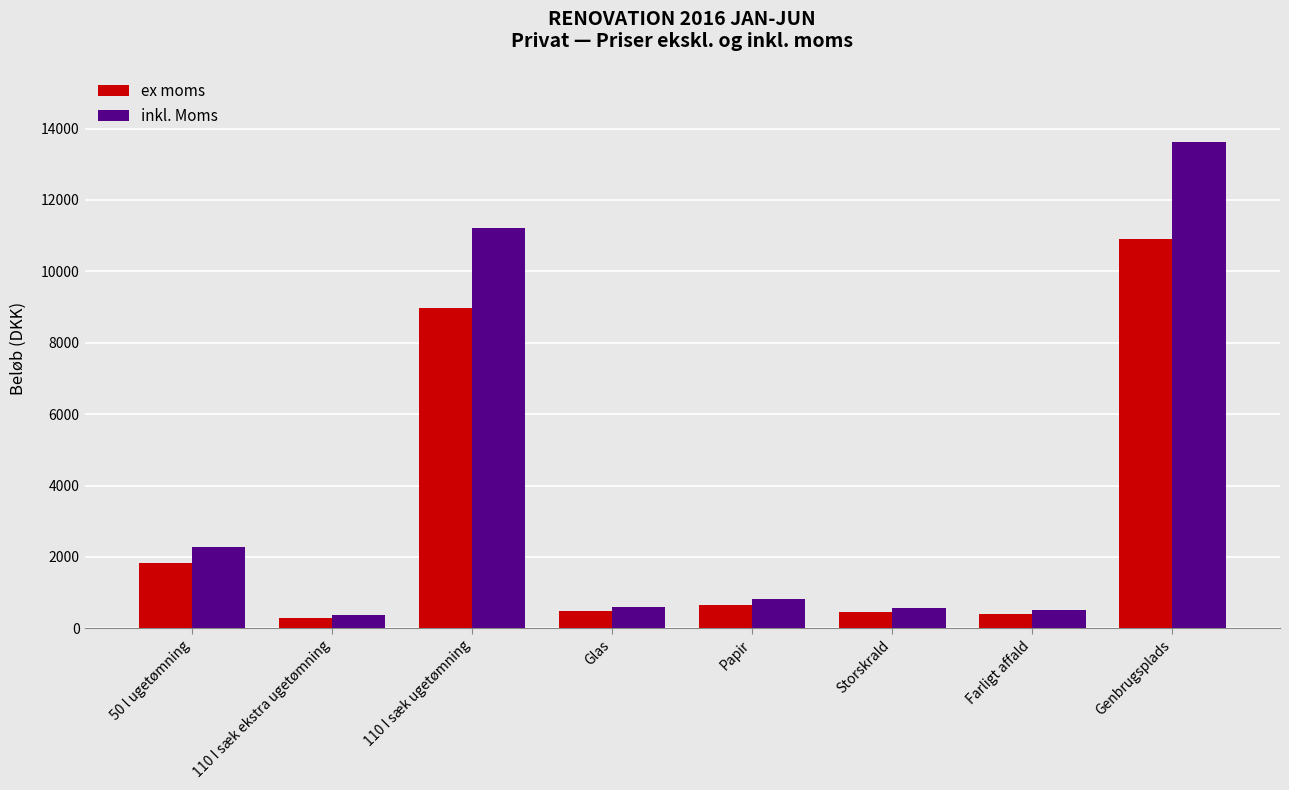

Where is ex moms nearest to the value 5598?

110 I sæk ugetømning